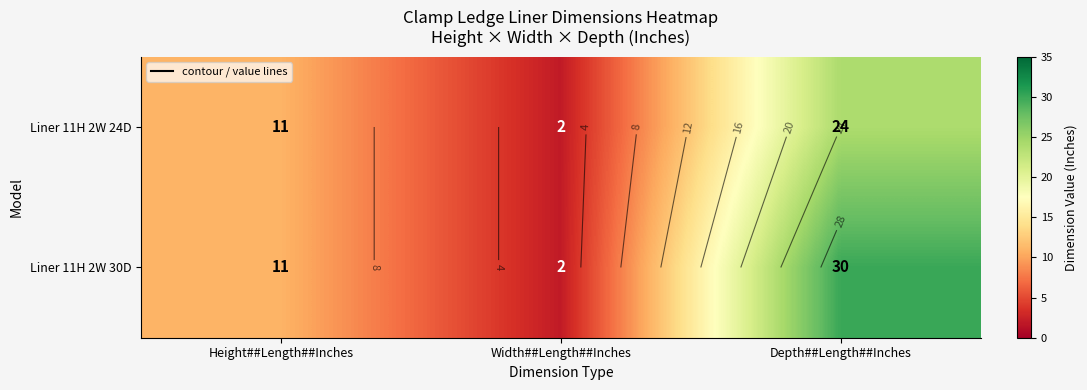

True or false: Liner 11H 2W 24D has a value of 11 at Height##Length##Inches.

True